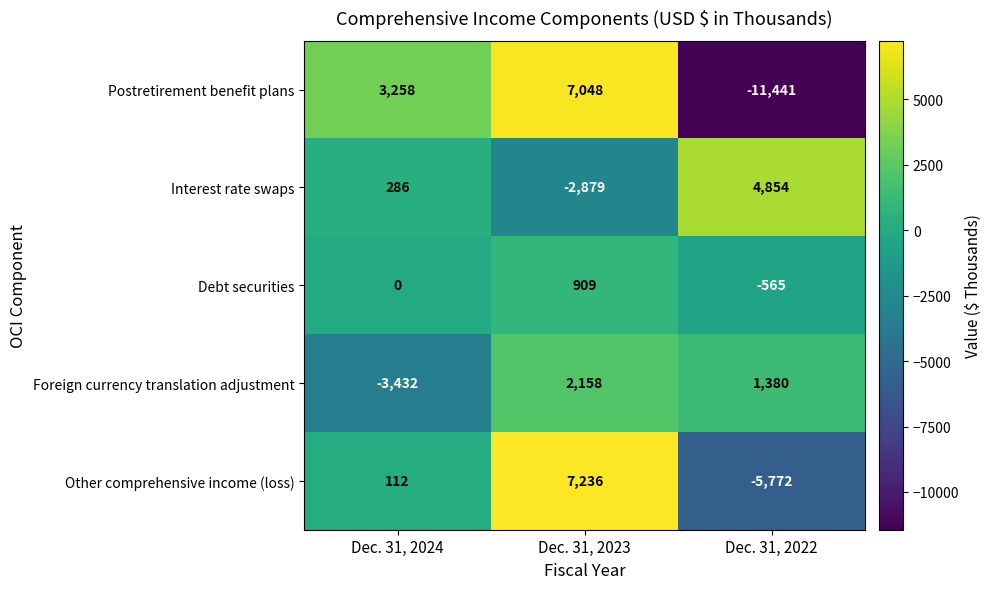

Which series has the largest total across all categories?

Interest rate swaps